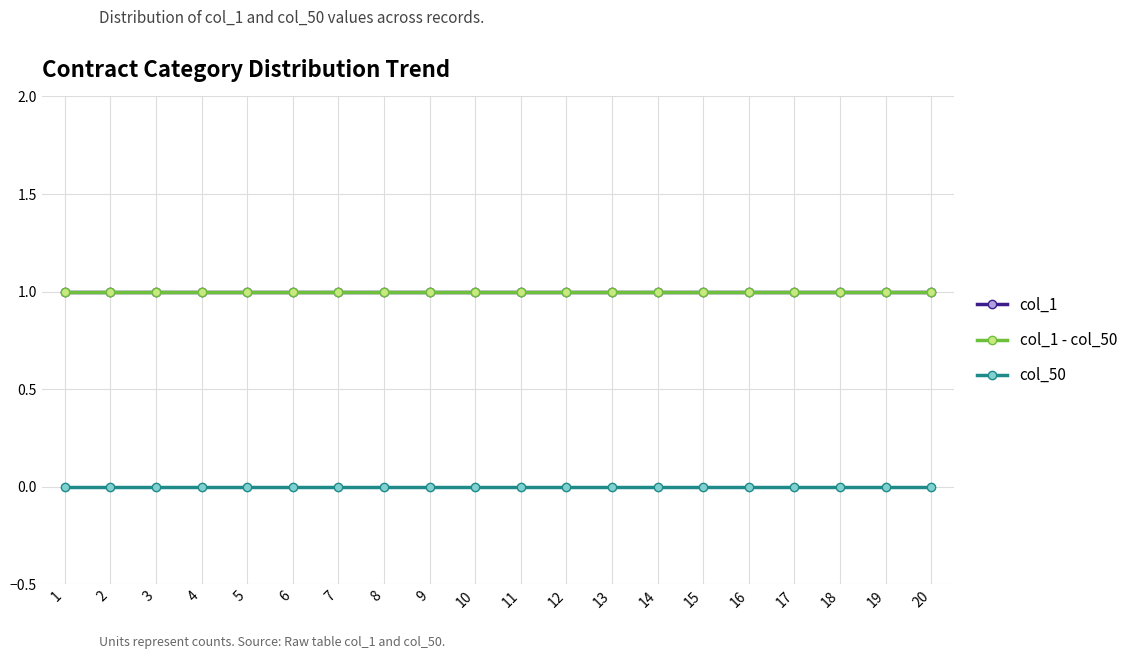

True or false: col_1 - col_50 and col_50 intersect in this chart.

False